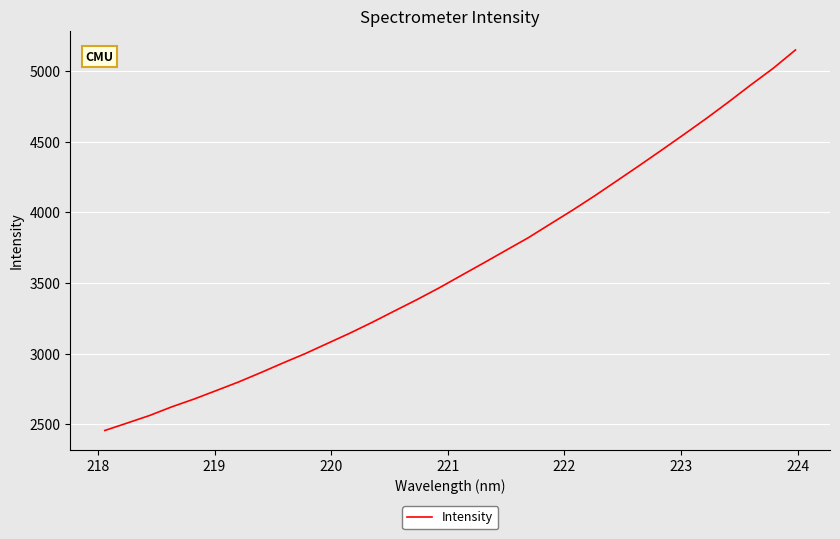

What is the difference between the maximum and minimum values?

2693.0